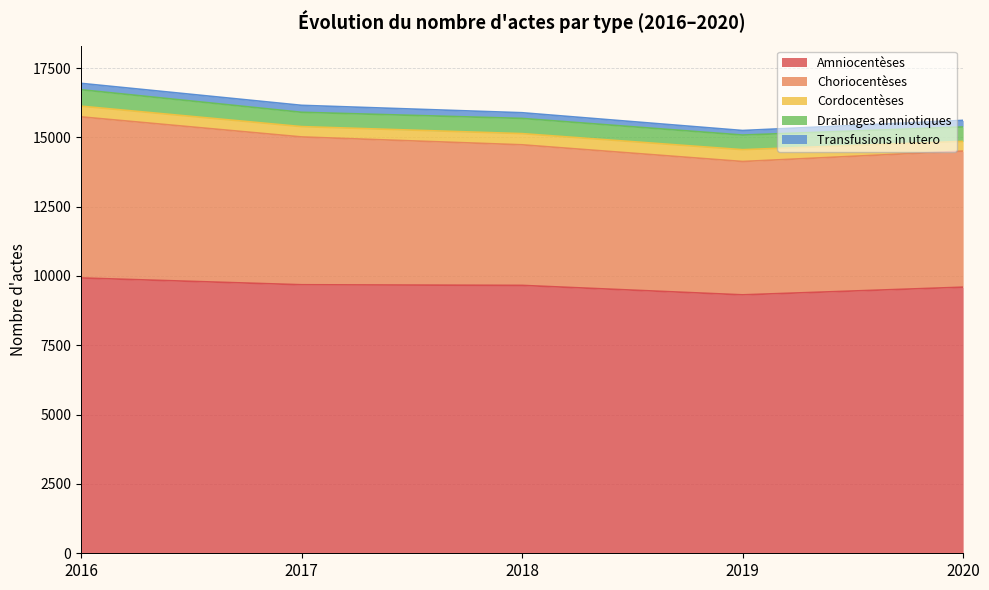

How many lines are shown in the chart?

5